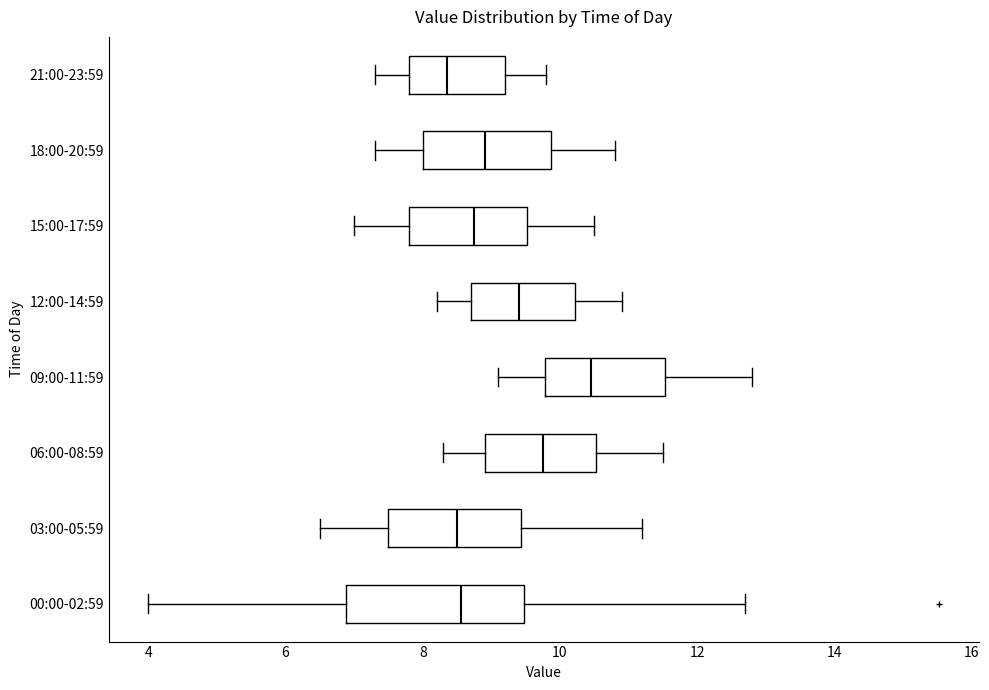

Which box is the widest, from its left edge to its right edge?

00:00-02:59